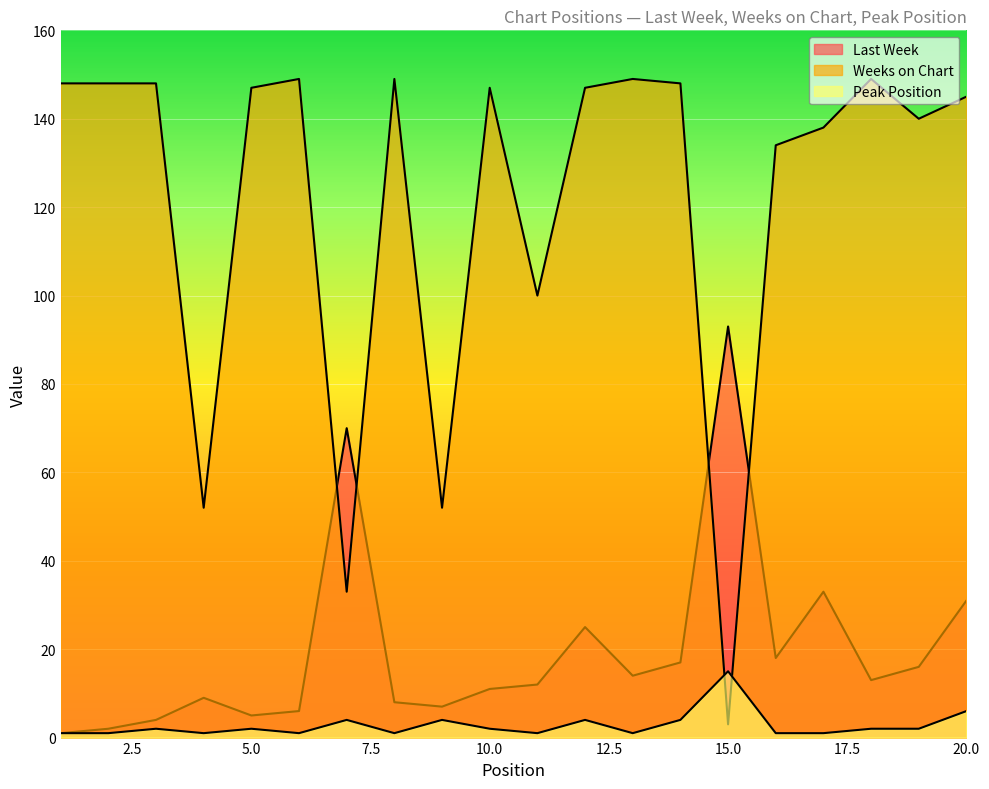

Reading left to right, what are all the values shown in this chart?

Last Week: 1=1	2=2	3=4	4=9	5=5	6=6	7=70	8=8	9=7	10=11	11=12	12=25	13=14	14=17	15=93	16=18	17=33	18=13	19=16	20=31
Weeks on Chart: 1=148	2=148	3=148	4=52	5=147	6=149	7=33	8=149	9=52	10=147	11=100	12=147	13=149	14=148	15=3	16=134	17=138	18=149	19=140	20=145
Peak Position: 1=1	2=1	3=2	4=1	5=2	6=1	7=4	8=1	9=4	10=2	11=1	12=4	13=1	14=4	15=15	16=1	17=1	18=2	19=2	20=6